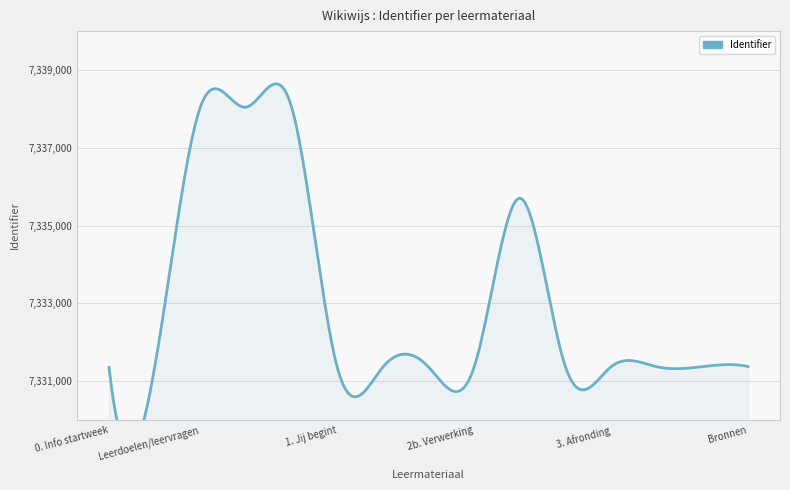

Does the chart have visible grid lines?

Yes